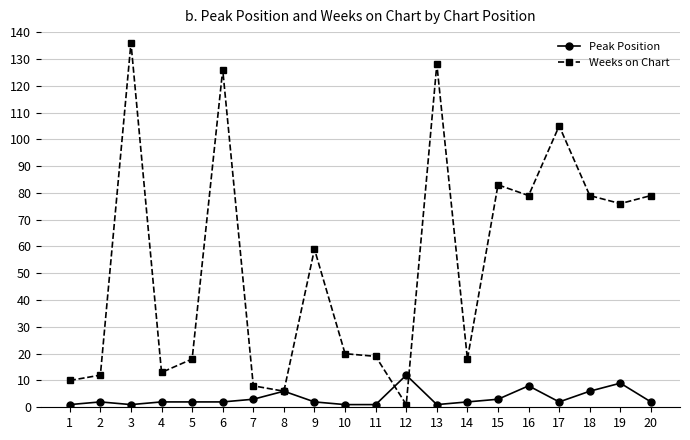

Reading right to left, transcribe all the data shown in this chart.

Peak Position: 20=2	19=9	18=6	17=2	16=8	15=3	14=2	13=1	12=12	11=1	10=1	9=2	8=6	7=3	6=2	5=2	4=2	3=1	2=2	1=1
Weeks on Chart: 20=79	19=76	18=79	17=105	16=79	15=83	14=18	13=128	12=1	11=19	10=20	9=59	8=6	7=8	6=126	5=18	4=13	3=136	2=12	1=10